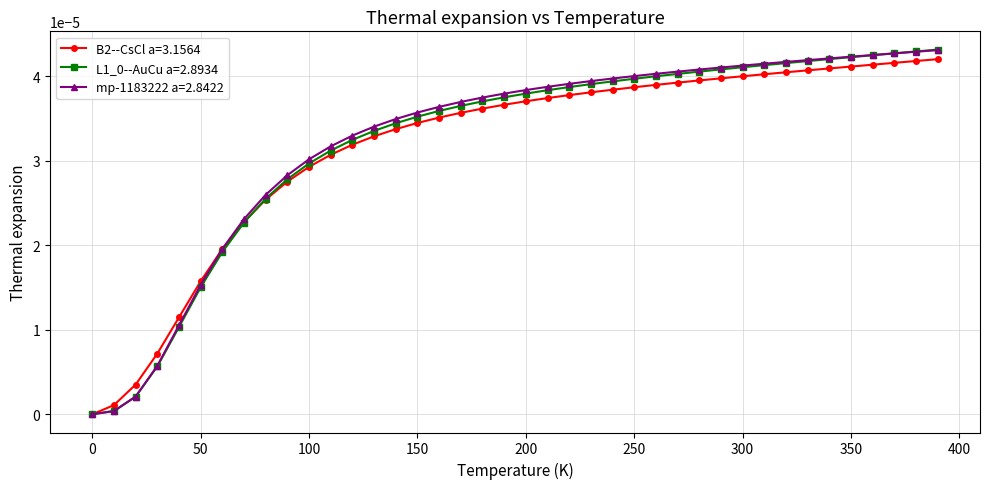

How many series are shown in this chart?

3